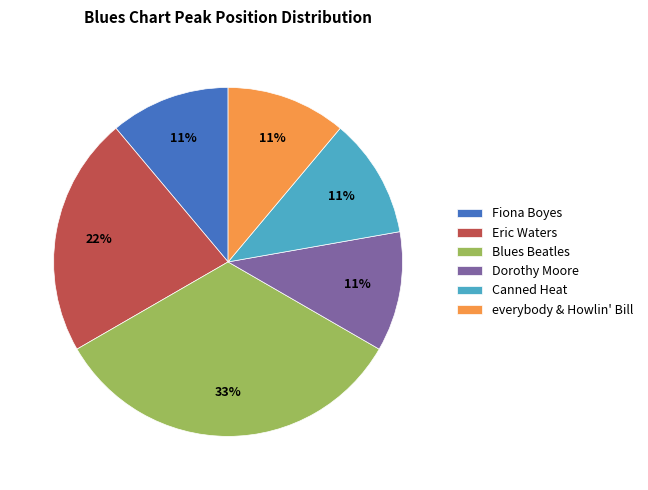

True or false: Fiona Boyes accounts for 1% of the total.

False